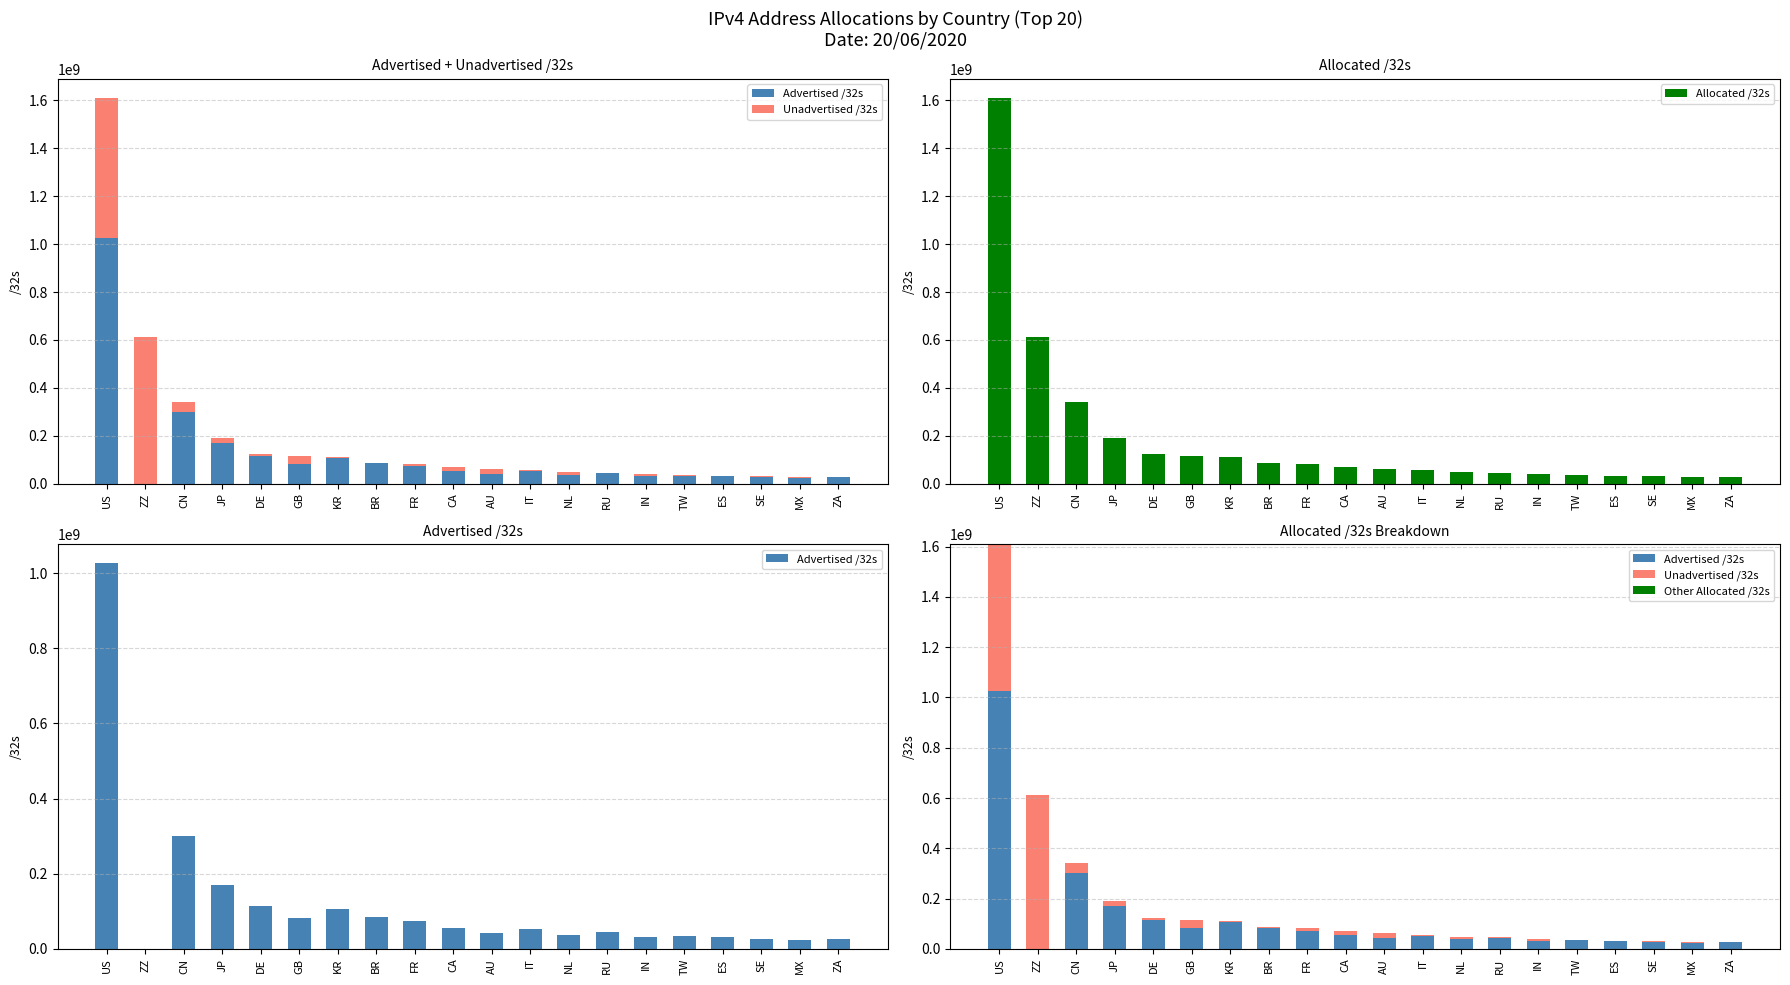

Where does the Allocated /32s series first go above 69551360?

US